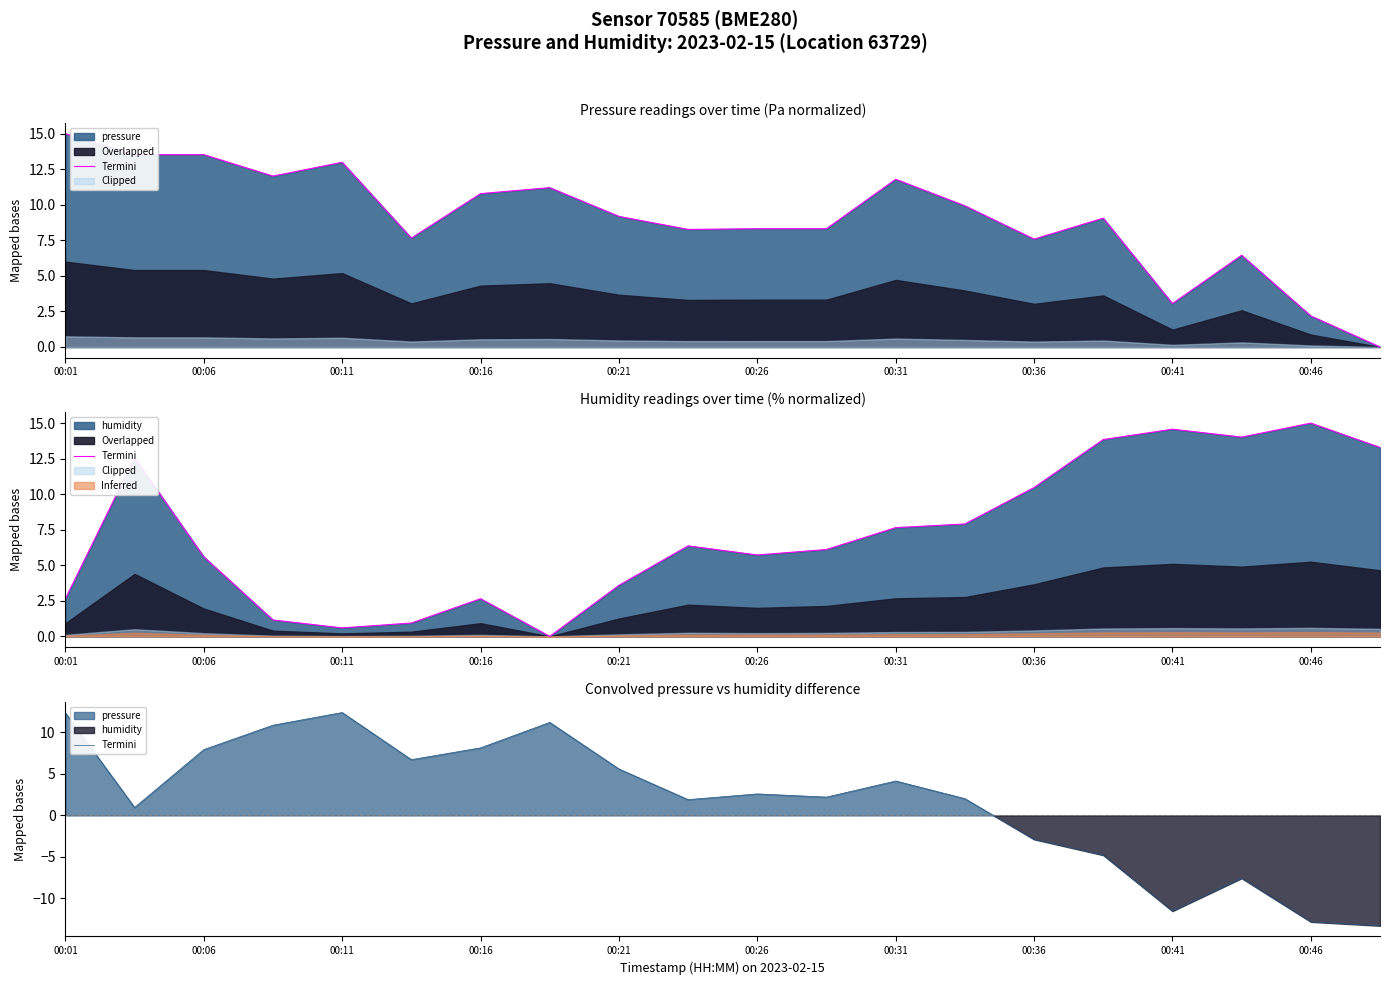

Is it true that the value at 00:26 is 4.3?

False